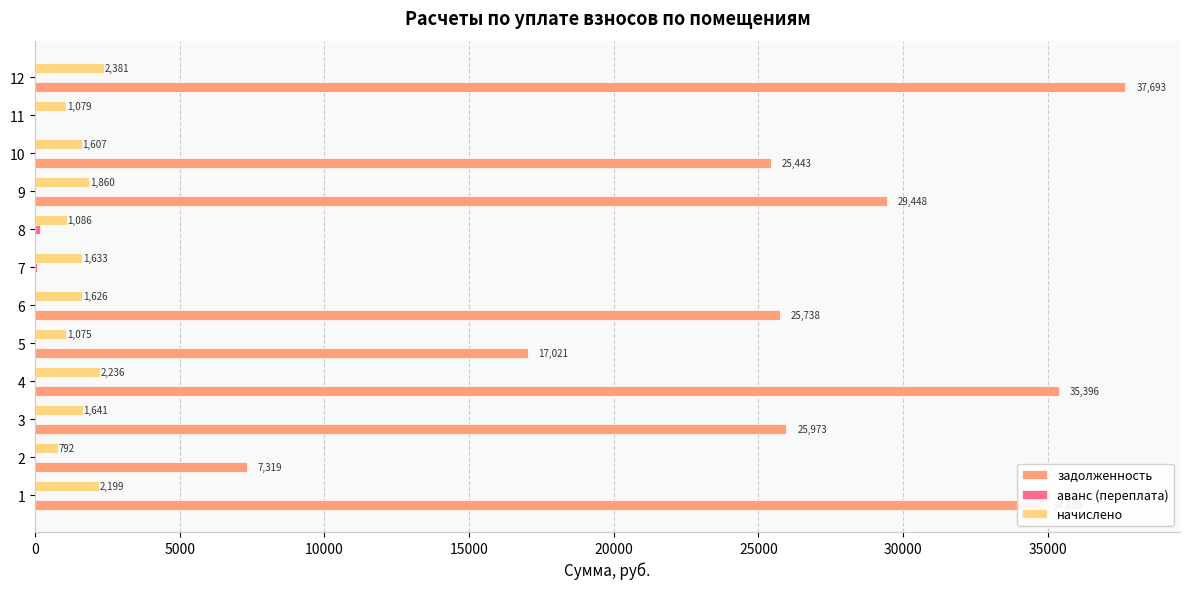

At which category is the sum across all series the highest?

12